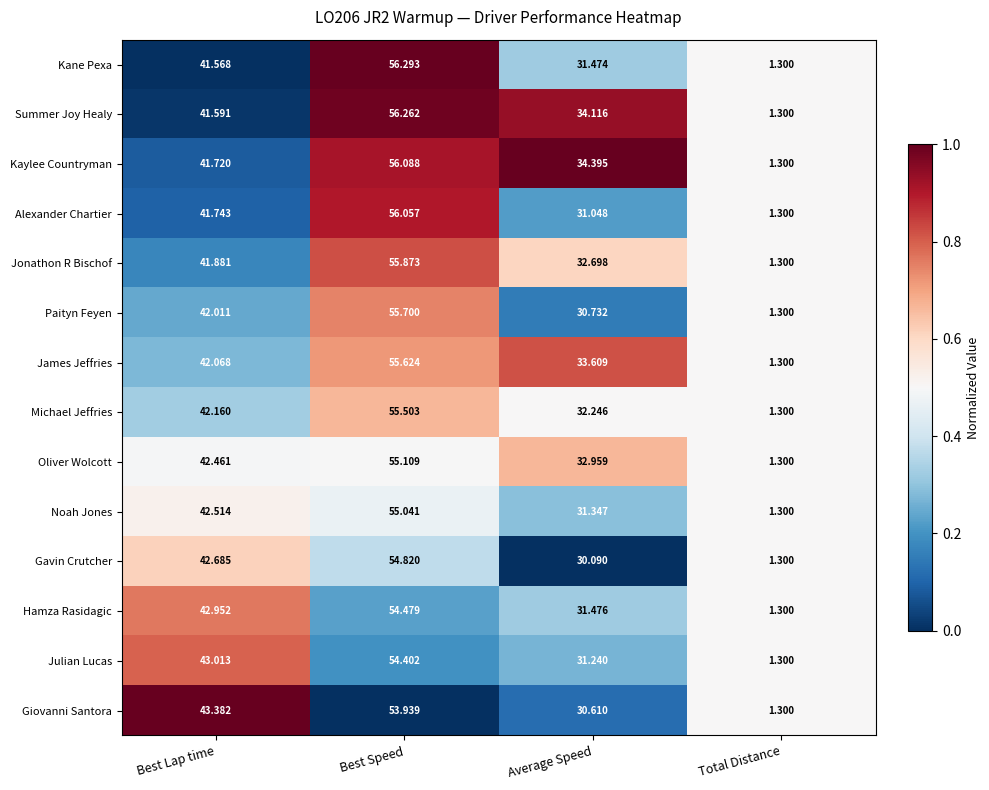

Which category has the lowest value in the Alexander Chartier series?

Total Distance